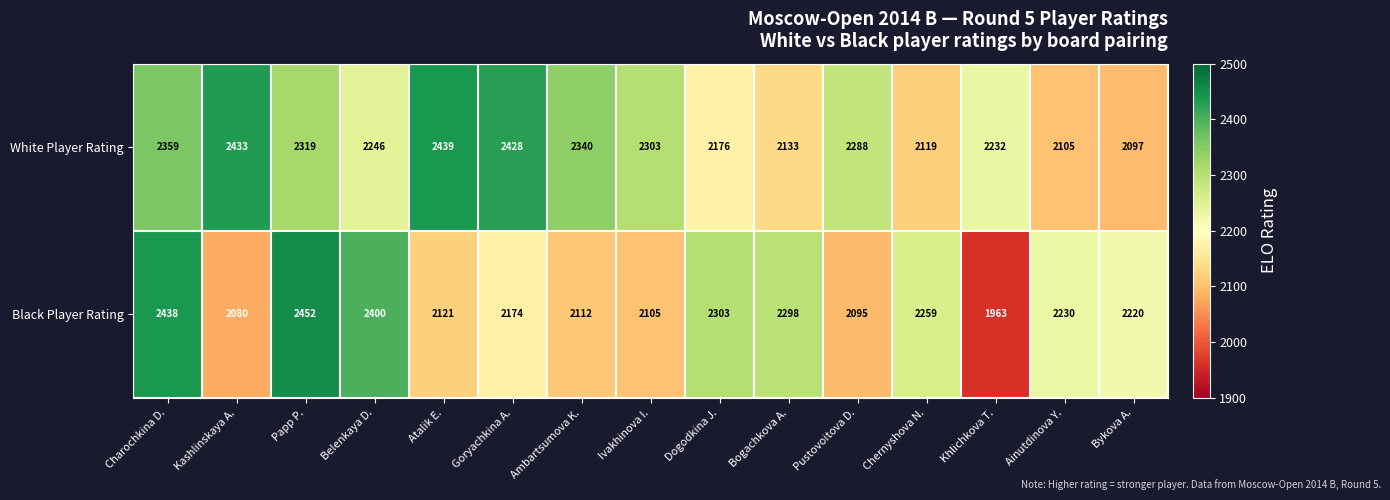

What is the difference between the maximum and minimum values in the Black Player Rating series?

489